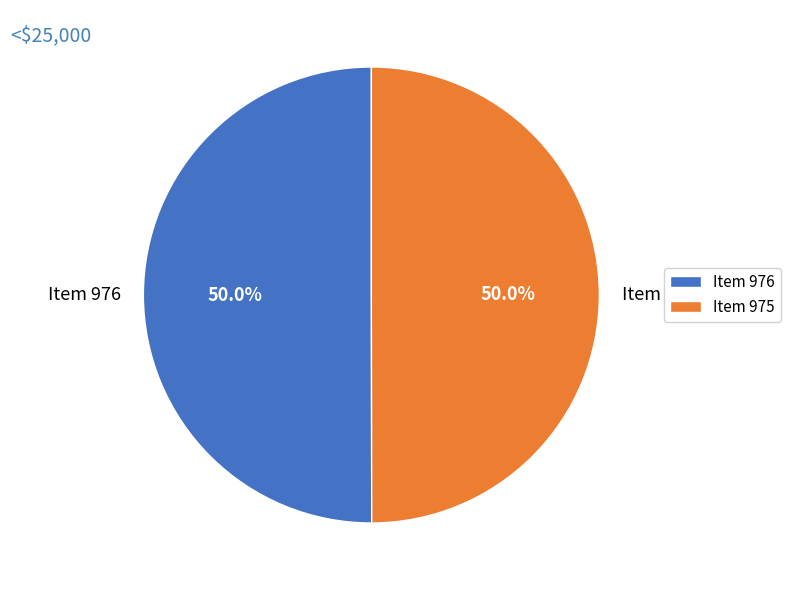

To the nearest percent, what portion does Item 976 represent?

50%